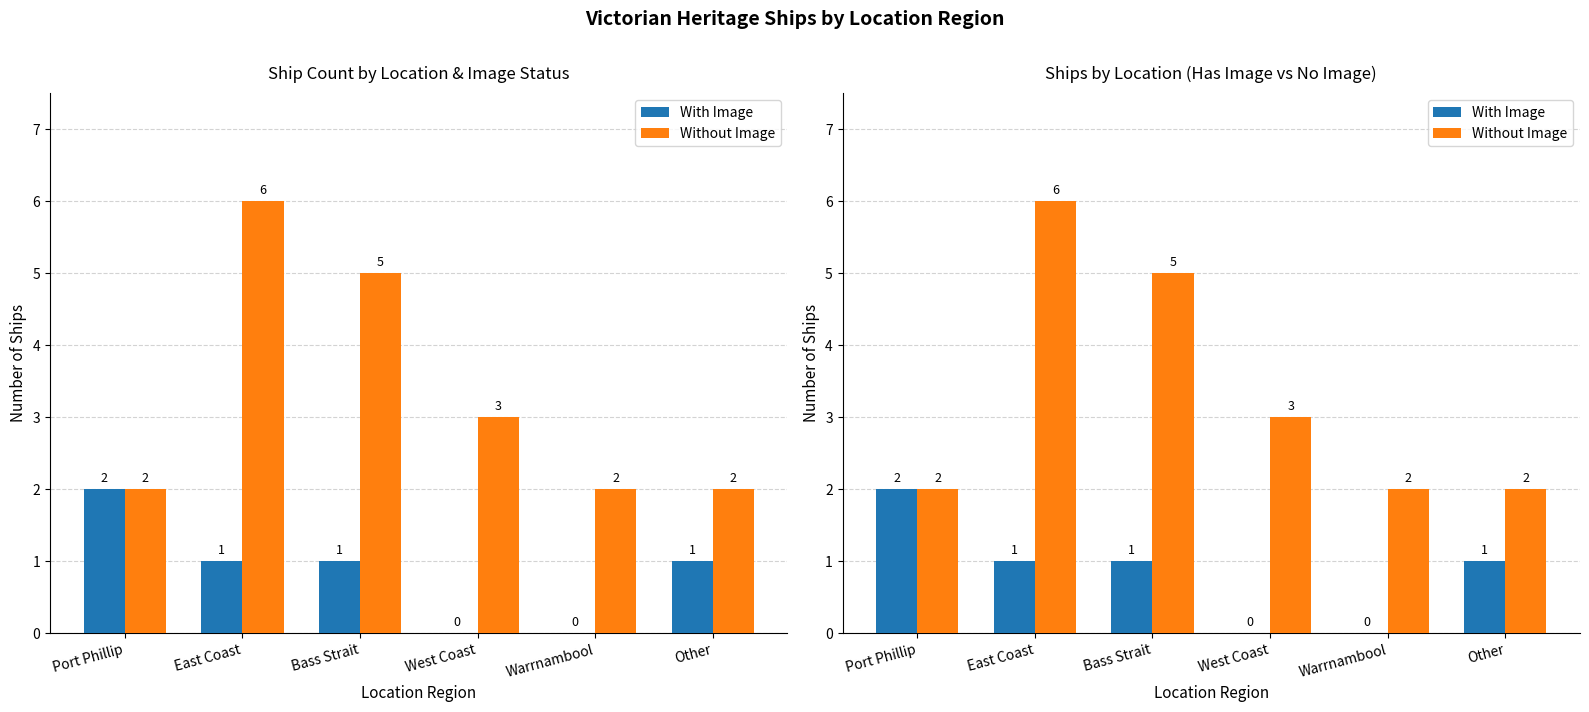

Rank the categories by Without Image value from highest to lowest.

East Coast, Bass Strait, West Coast, Port Phillip, Warrnambool, Other